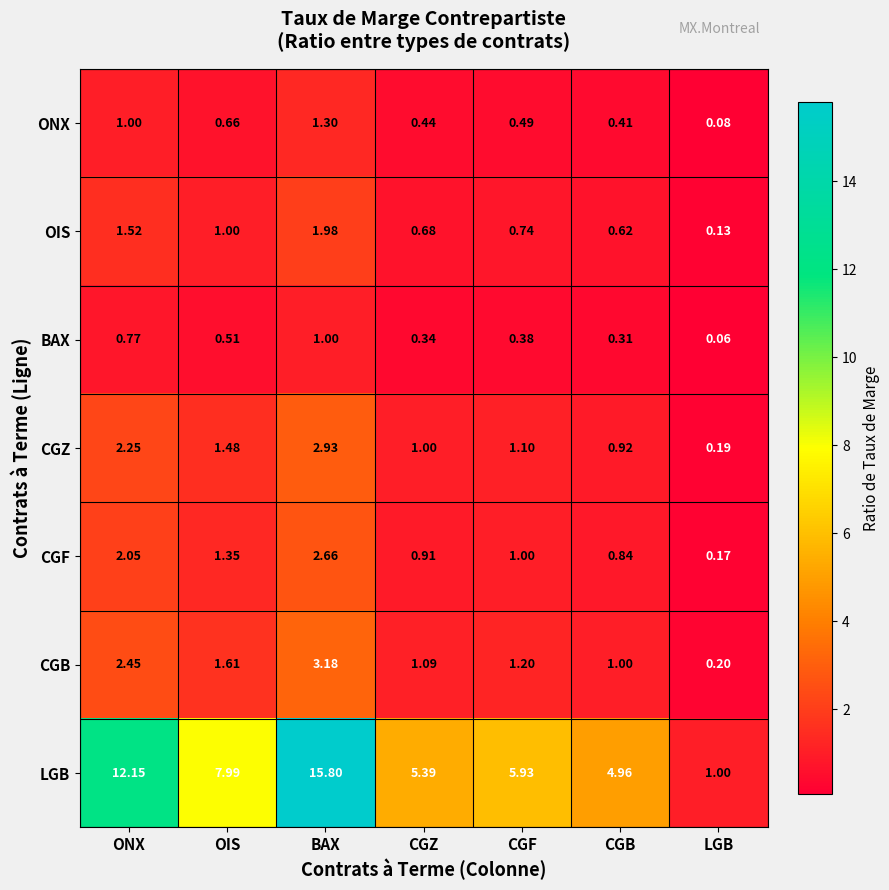

At which category is the sum across all series the highest?

BAX